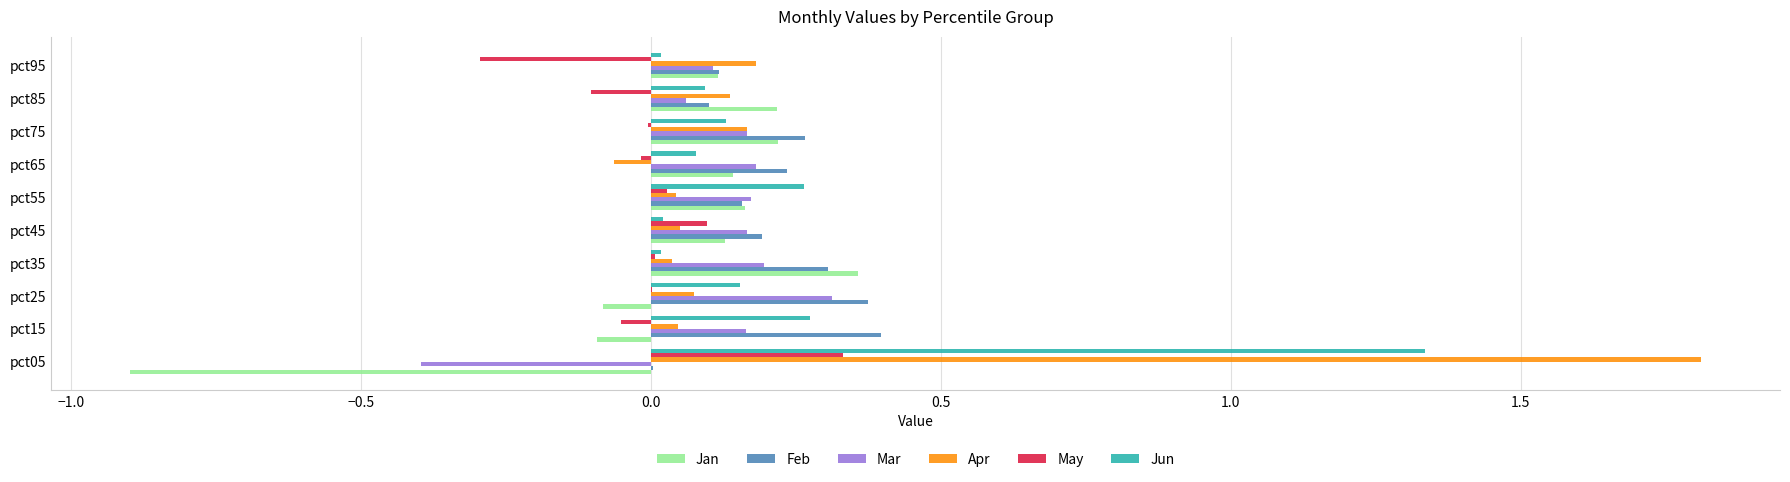

At which category does the chart reach its peak across all series?

pct05